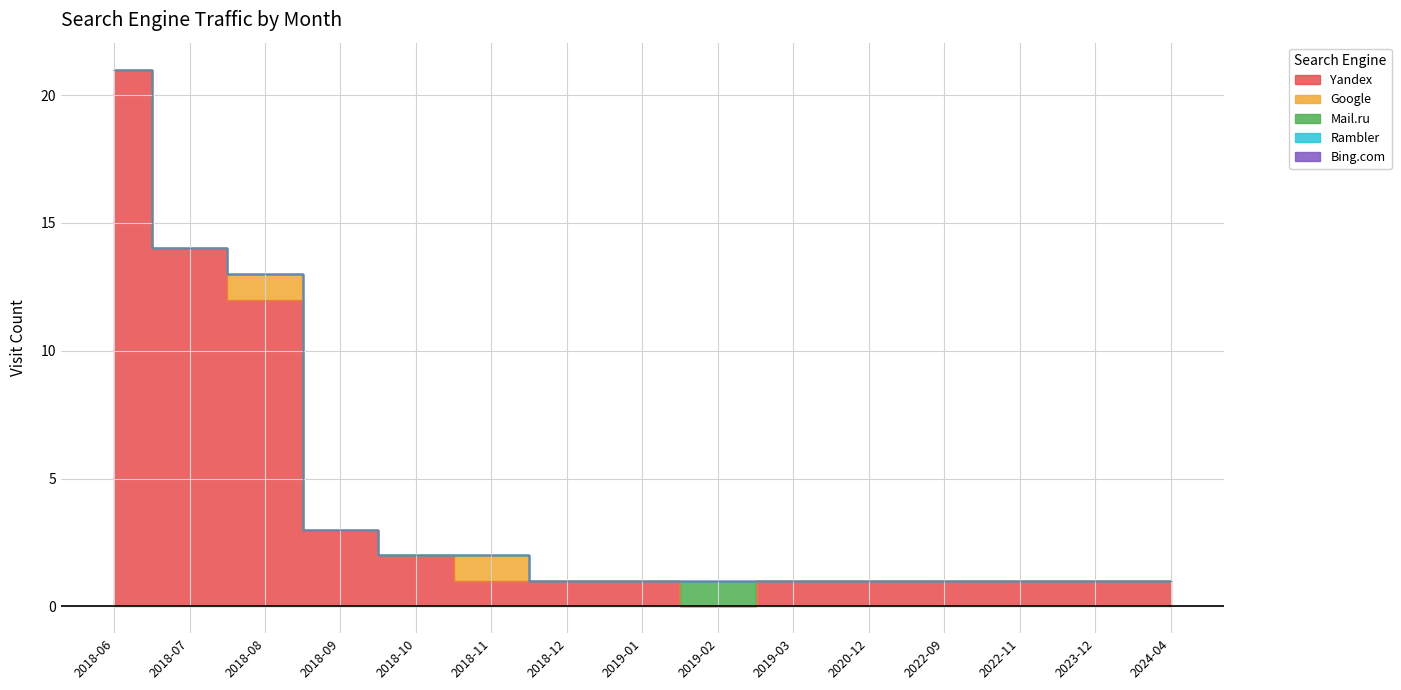

What is the total value across all series at 2018-11?

2